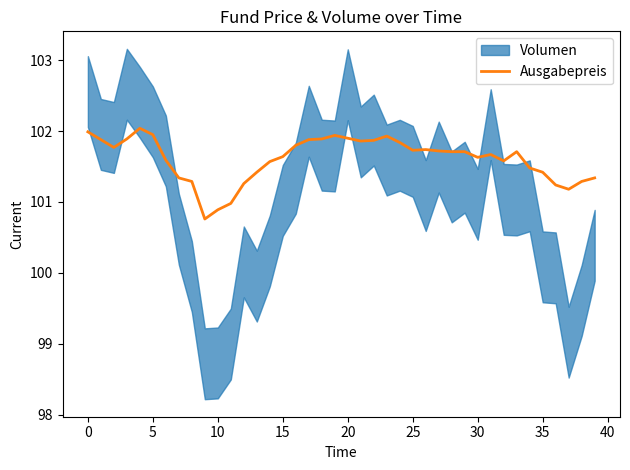

How many lines are shown in the chart?

1